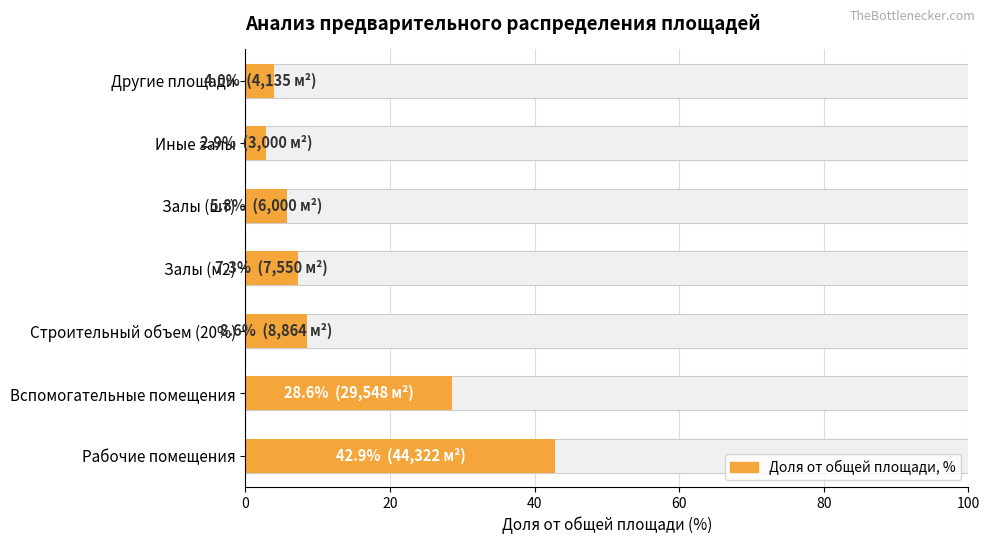

What is the smallest value displayed?

2.9